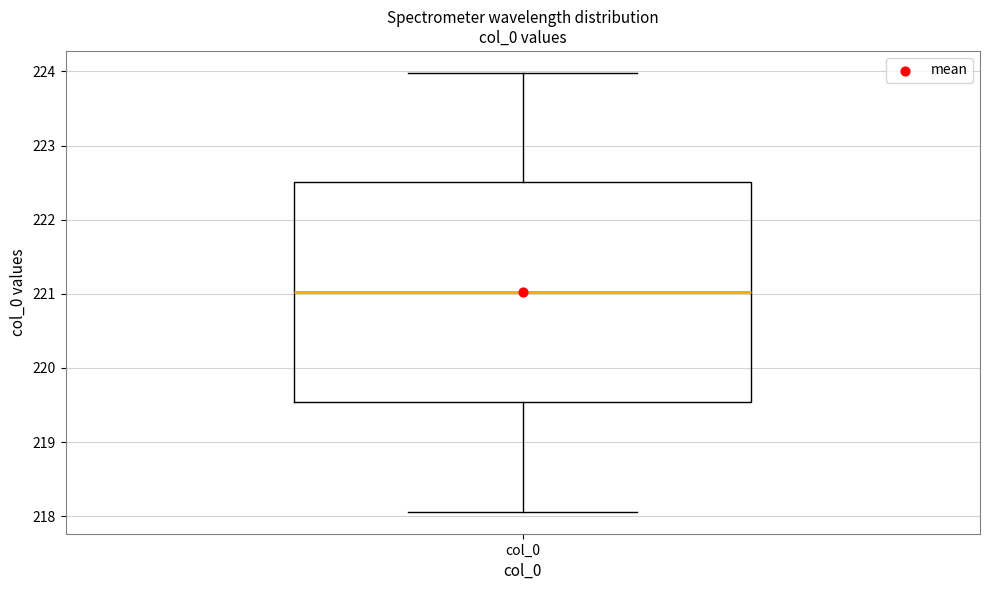

Read this box plot against the y-axis: the position of the median line, the range covered by the box, and the ends of both whiskers. The values are not printed on the chart, so give them approximately, as read against the axis.

median 221.0, box 219.5 to 222.5, whiskers 218.1 to 224.0